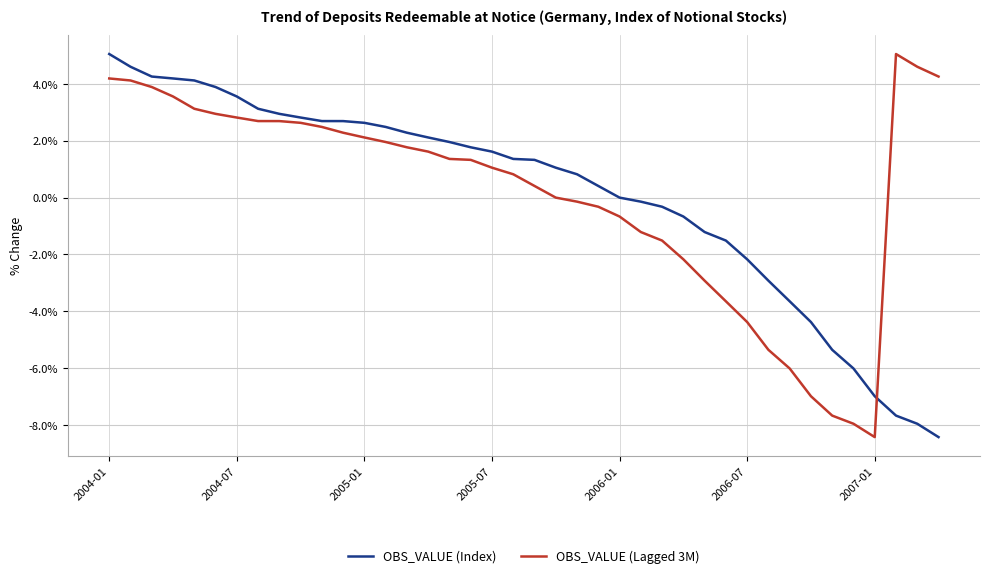

What is the highest value of the OBS_VALUE (Lagged 3M) series?

5.1